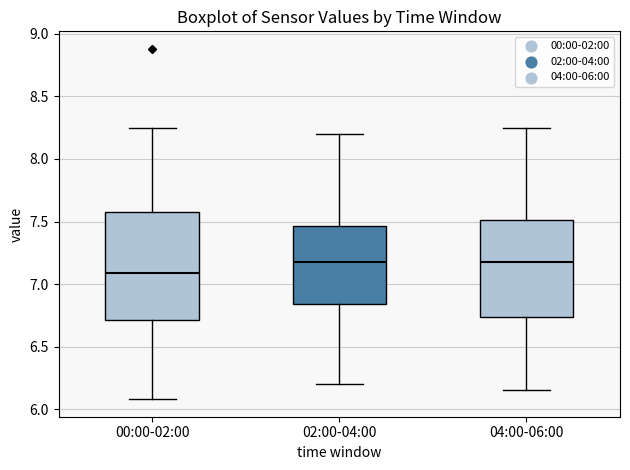

Reading left to right, transcribe this box plot: for each box, give where its median line is, the range the box spans, and where its two whiskers end, as read against the y-axis. The values are not printed on the chart, so give them approximately, as read against the axis.

00:00-02:00: median 7.10, box 6.70 to 7.60, whiskers 6.10 to 8.25
02:00-04:00: median 7.20, box 6.85 to 7.45, whiskers 6.20 to 8.20
04:00-06:00: median 7.20, box 6.75 to 7.50, whiskers 6.15 to 8.25